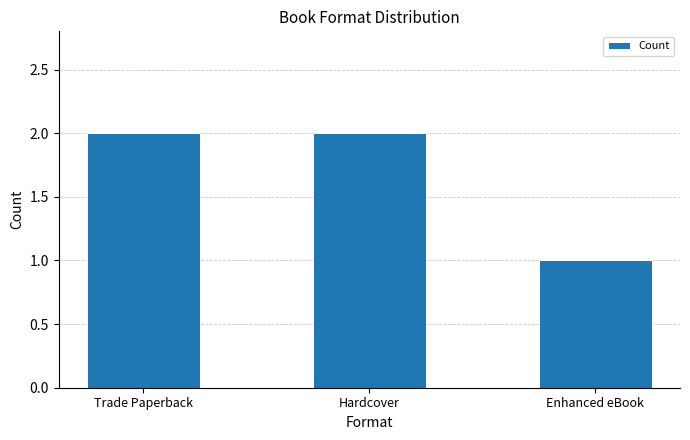

Approximately how many times larger is the value at Enhanced eBook compared to Hardcover?

0.5